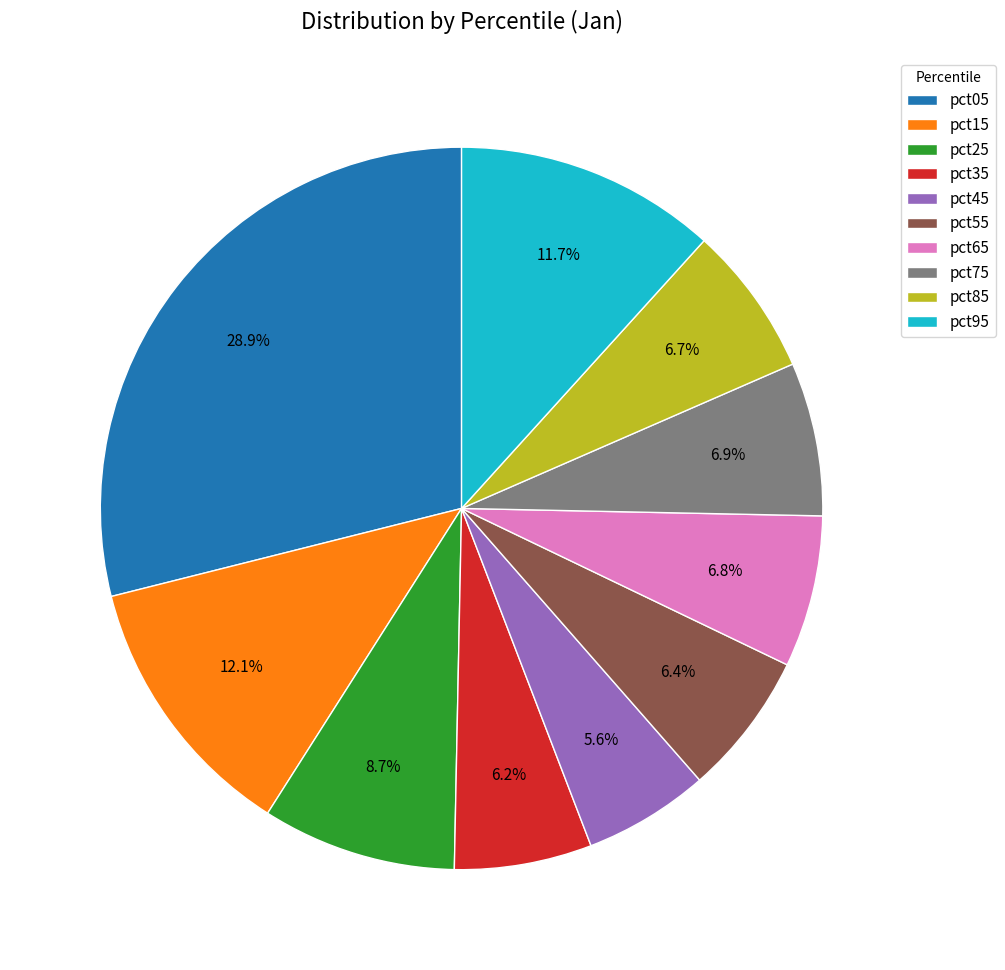

Approximately how many times larger is the value at pct95 compared to pct05?

0.4